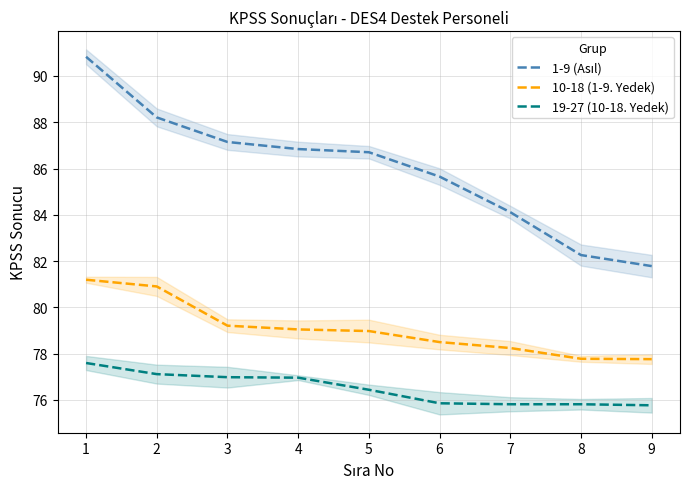

Which series has the largest total across all categories?

1-9 (Asıl)